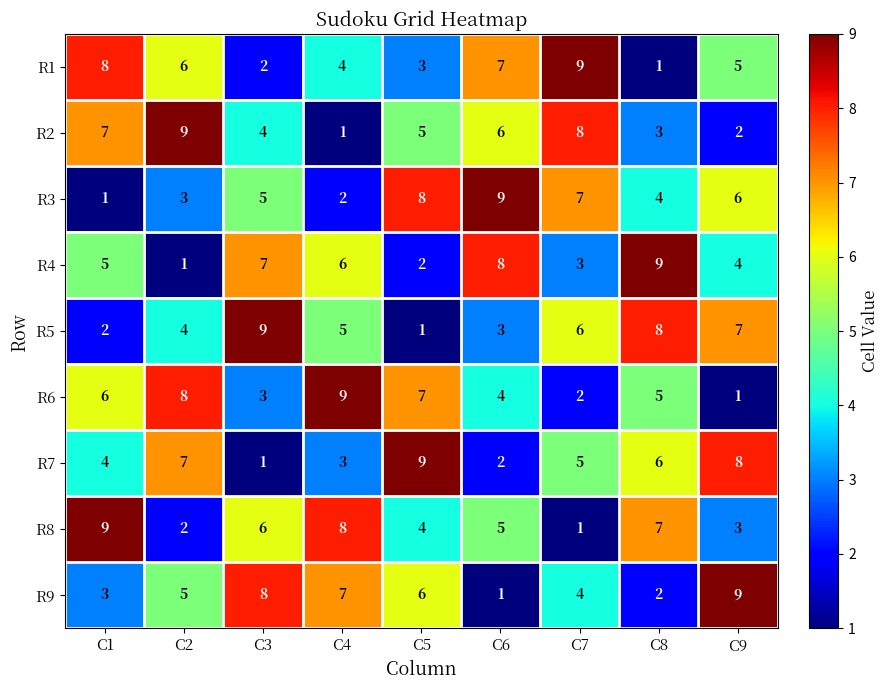

At which label is R4 closest to 5?

C1